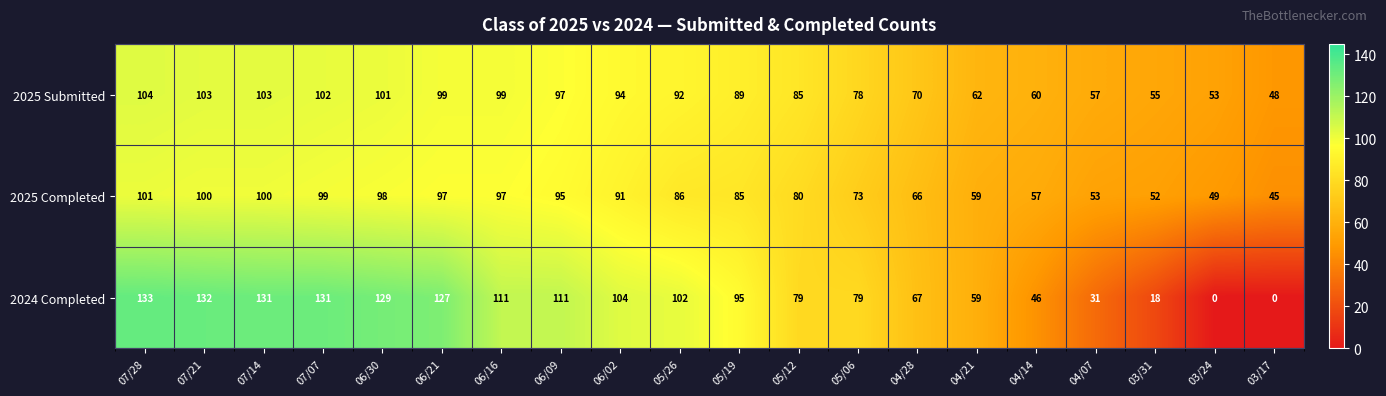

Which series changed the most between 06/21 and 04/07?

2024 Completed